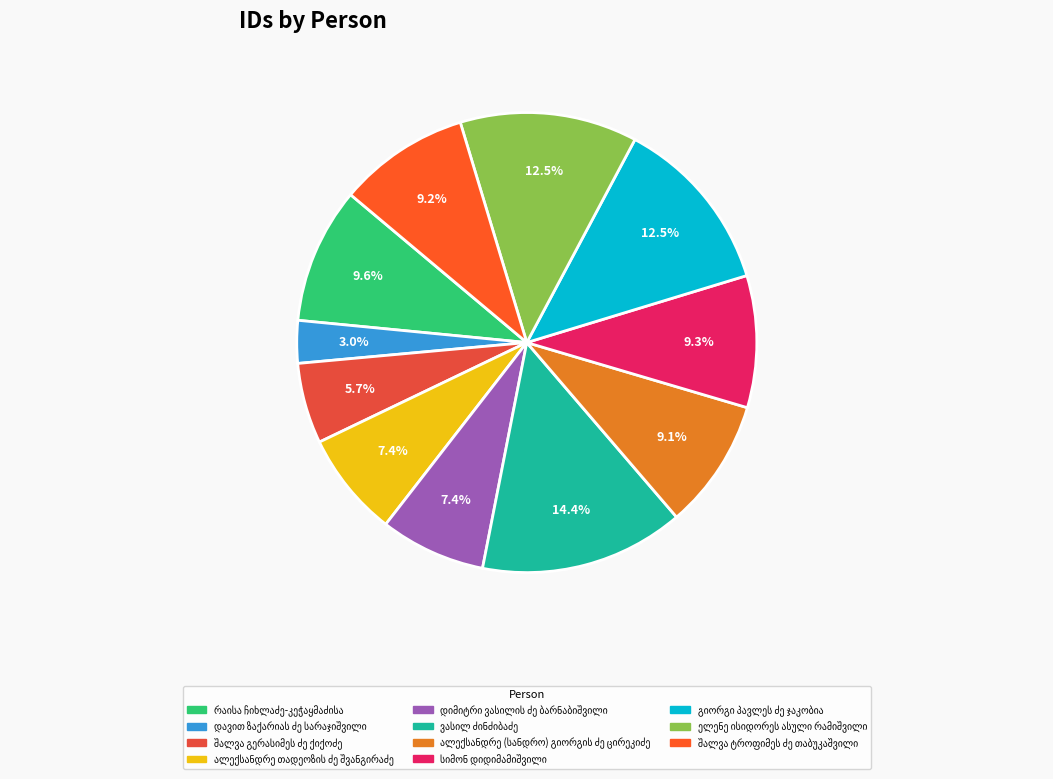

Count the number of slices in the pie.

11